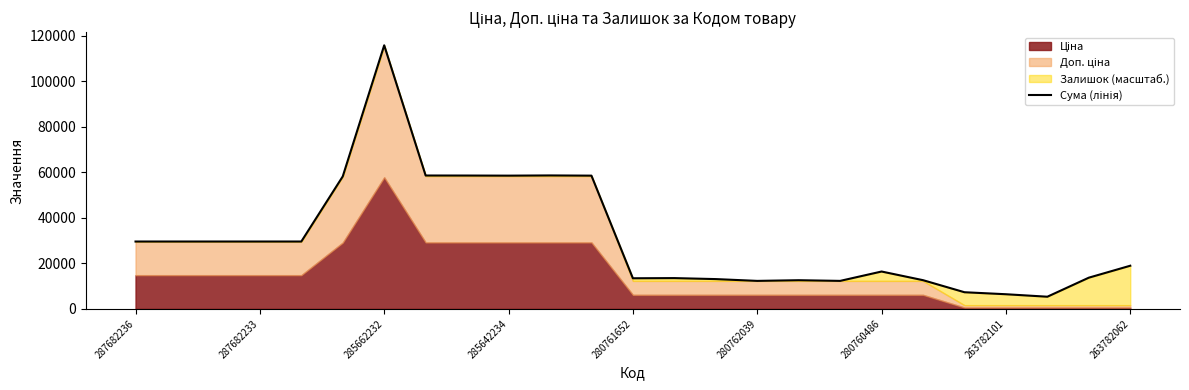

Reading right to left, transcribe all the data shown in this chart.

18956.5	13701.4	5326.0	6415.9	7296.7	12600.0	16407.0	12286.5	12585.1	12286.5	13077.8	13510.7	13436.1	58571.0	58660.6	58571.0	58615.8	58630.7	115891.3	58238.5	29601.6	29601.6	29601.6	29601.6	29601.6